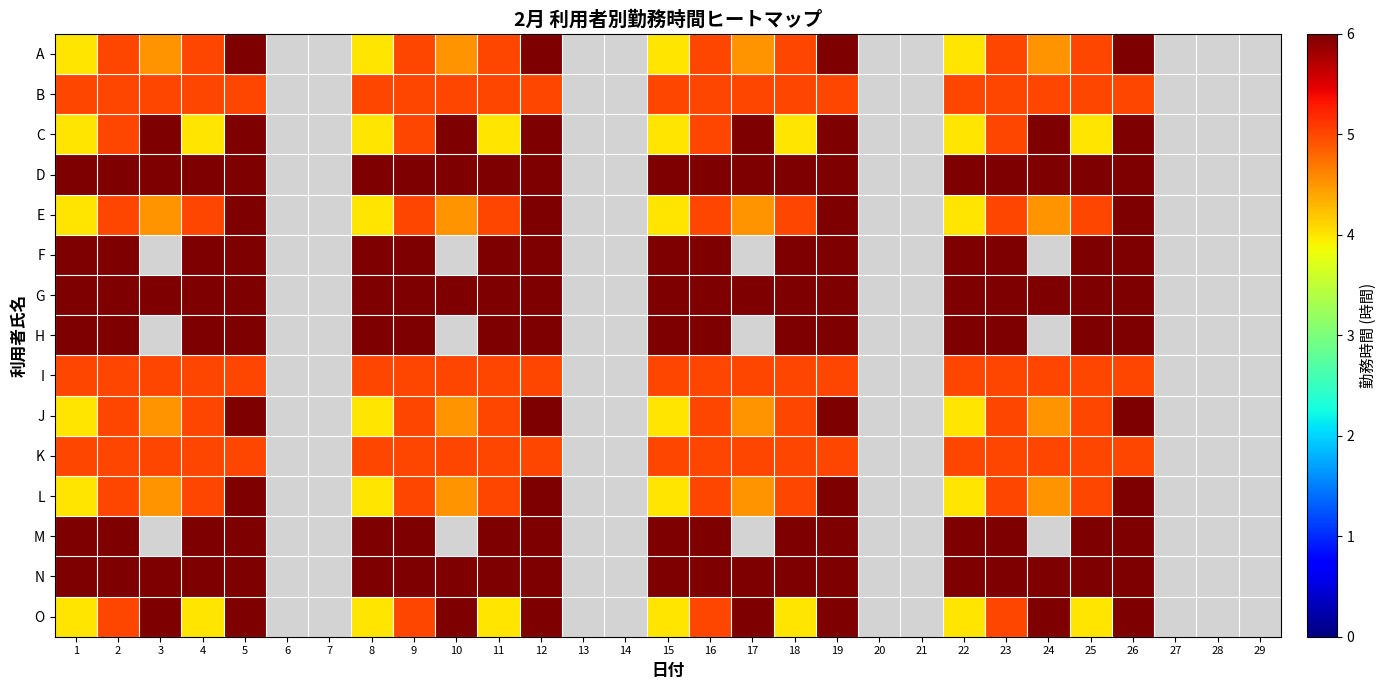

At how many categories does at least one series exceed 5?

20